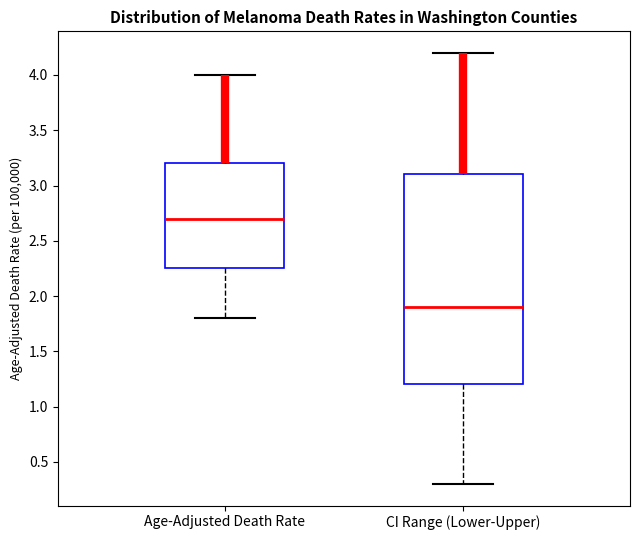

Reading left to right, transcribe this box plot: for each box, give where its median line is, the range the box spans, and where its two whiskers end, as read against the y-axis. The values are not printed on the chart, so give them approximately, as read against the axis.

Age-Adjusted Death Rate: median 2.70, box 2.25 to 3.20, whiskers 1.80 to 4.00
CI Range (Lower-Upper): median 1.90, box 1.20 to 3.10, whiskers 0.30 to 4.20